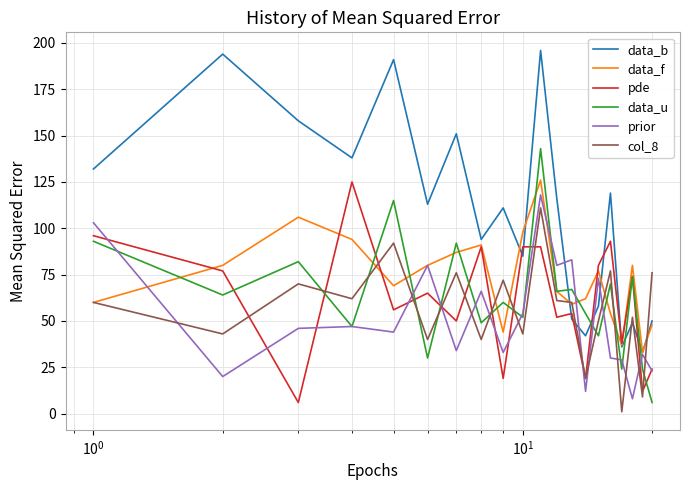

Which series has the largest total across all categories?

data_b